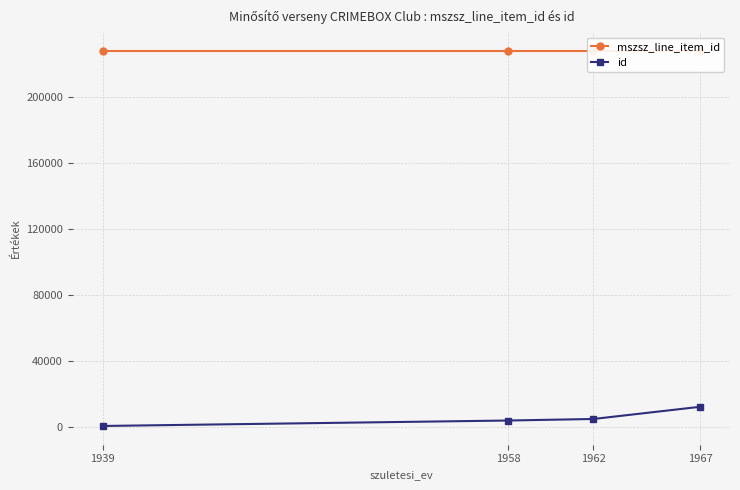

What is the smallest value displayed?

402